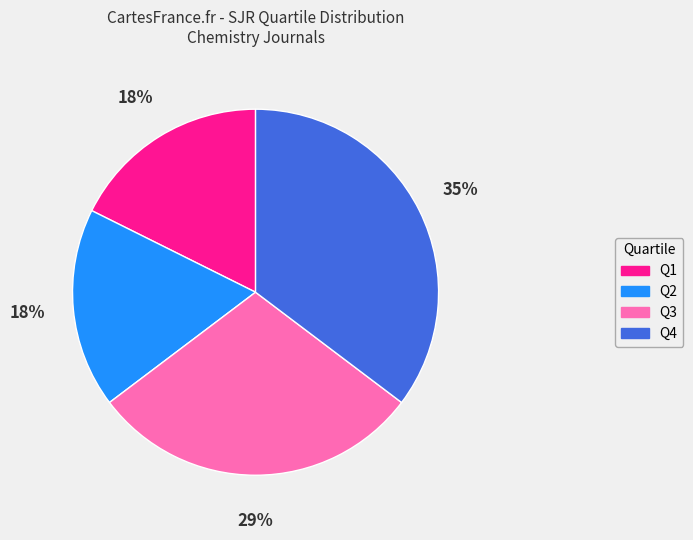

Is the sum of Q3 and Q4 greater than half?

Yes